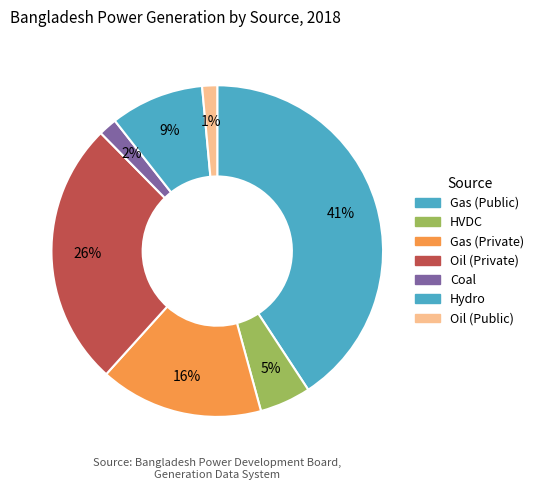

Count the number of slices in the pie.

7